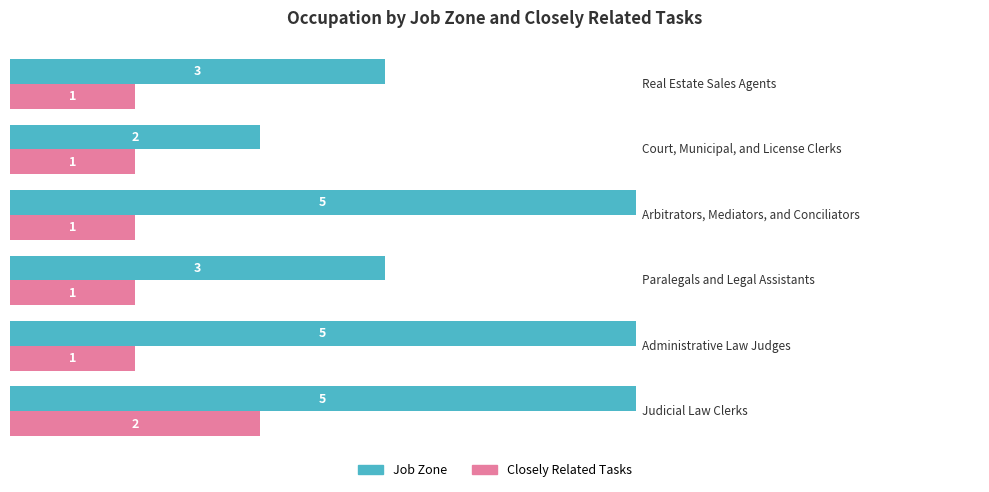

List the series in order of their peak value, highest first.

Job Zone, Closely Related Tasks